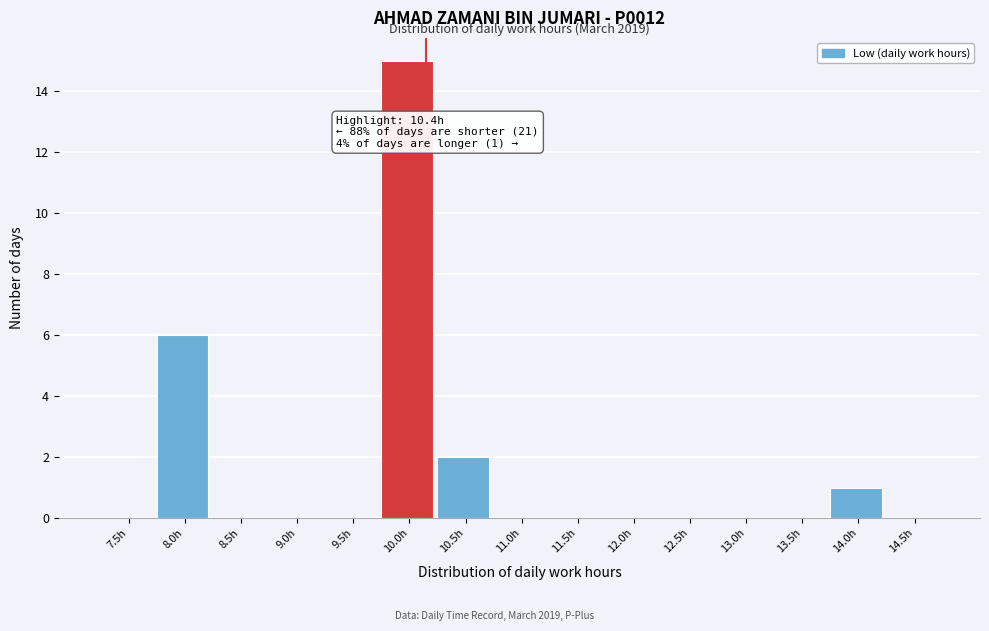

Reading left to right, extract all data points from this chart.

7.5h=0	8.0h=6	8.5h=0	9.0h=0	9.5h=0	10.0h=15	10.5h=2	11.0h=0	11.5h=0	12.0h=0	12.5h=0	13.0h=0	13.5h=0	14.0h=1	14.5h=0